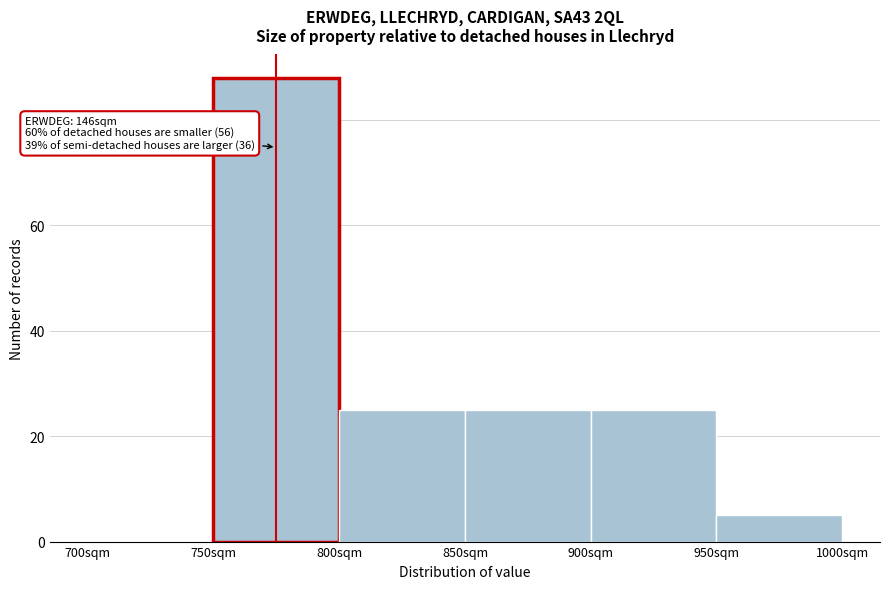

Which range on the x-axis has the tallest bar?

750 to 800